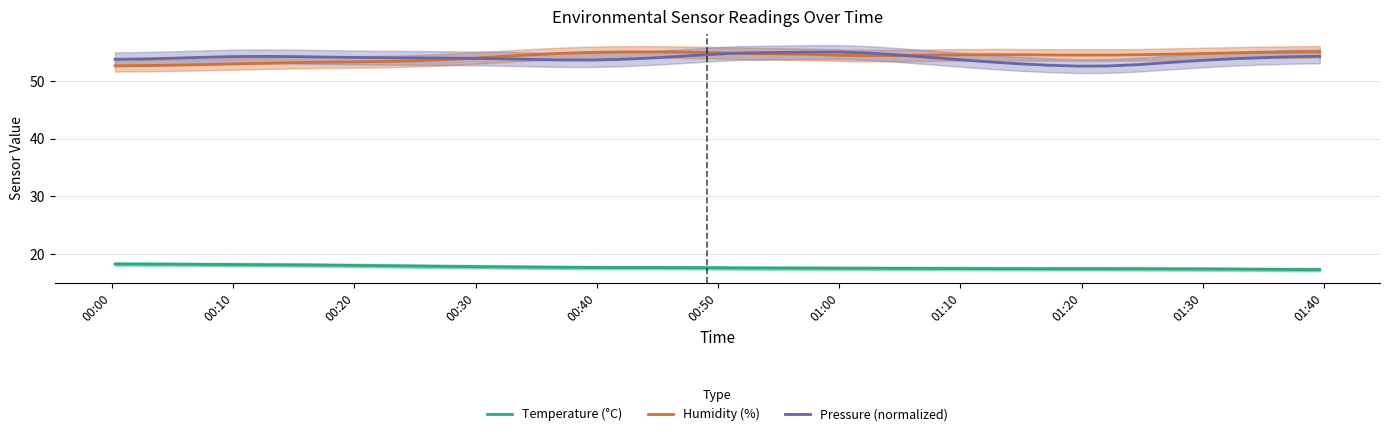

What is the lowest value of the Temperature (°C) series?

17.3